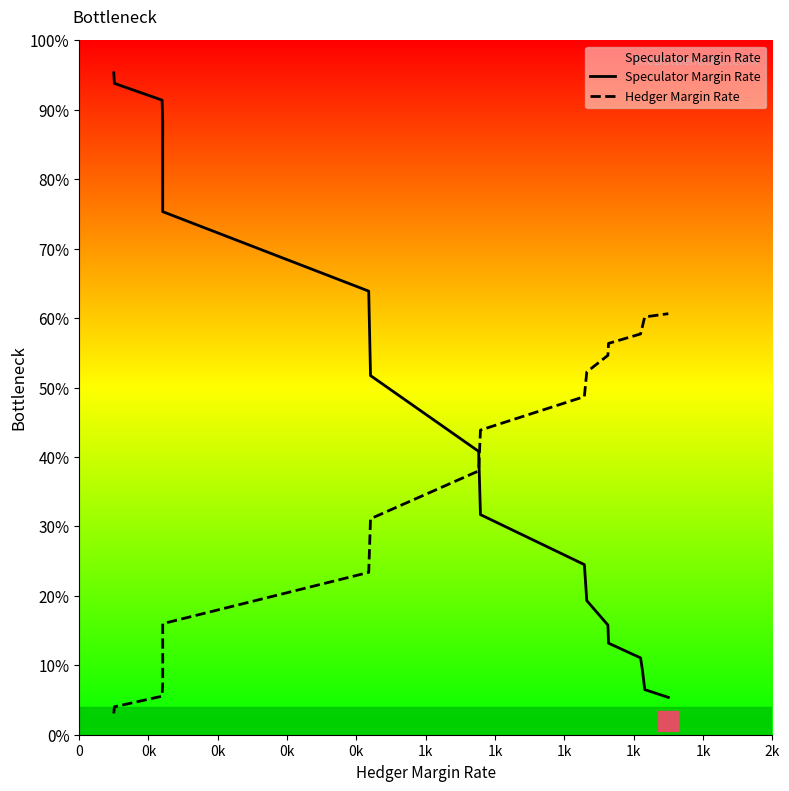

Where does the Hedger Margin Rate series first go above 43?

1k